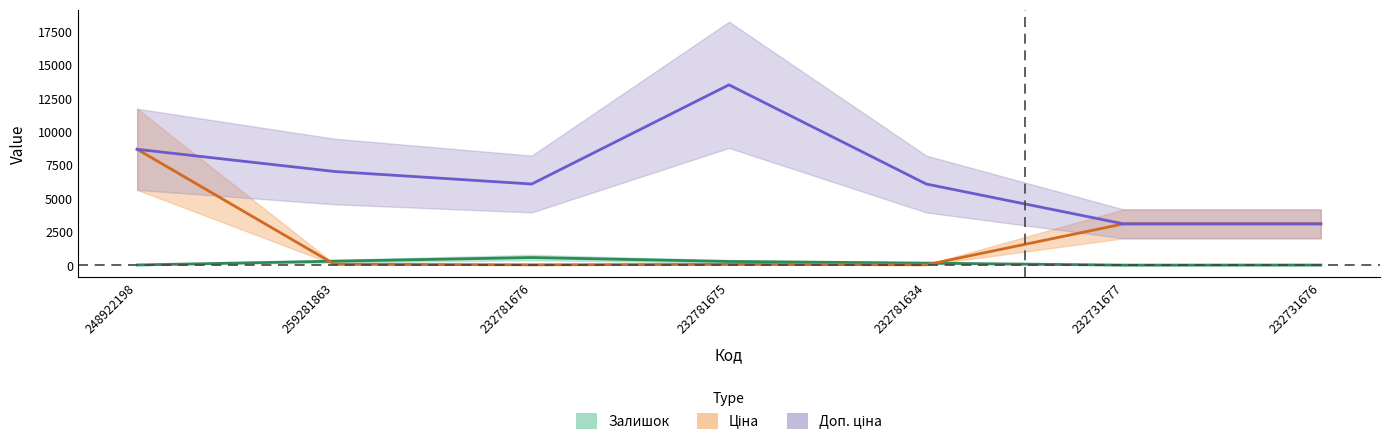

How many lines are shown in the chart?

3